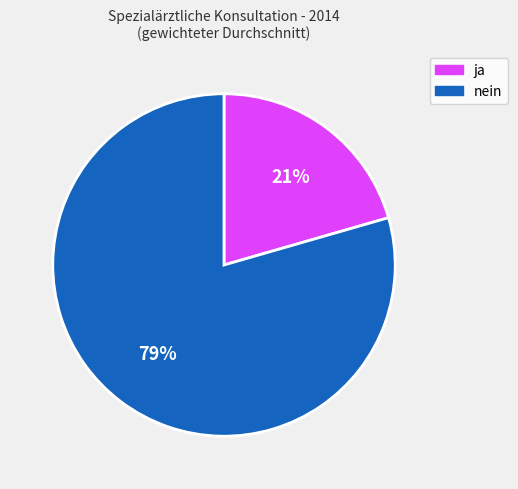

To the nearest percent, what is the average slice percentage?

50%